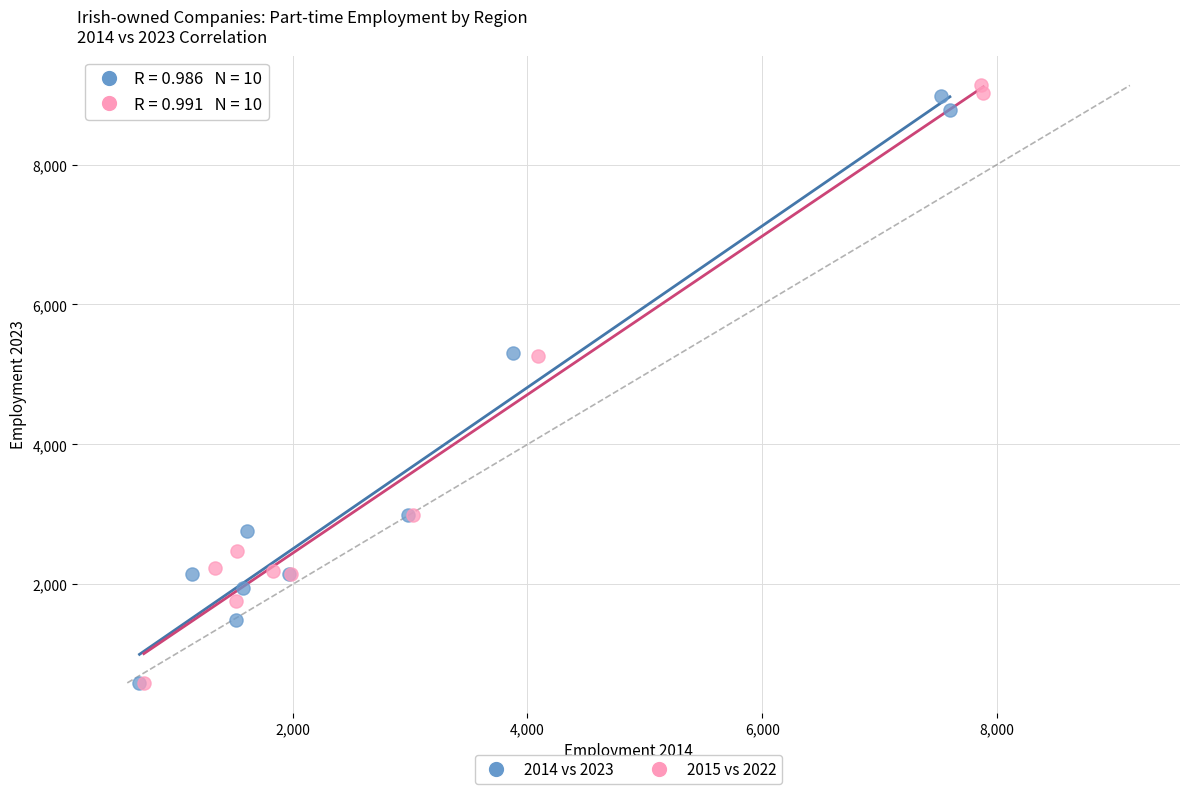

Which series has the widest spread of Y values?

2015 vs 2022